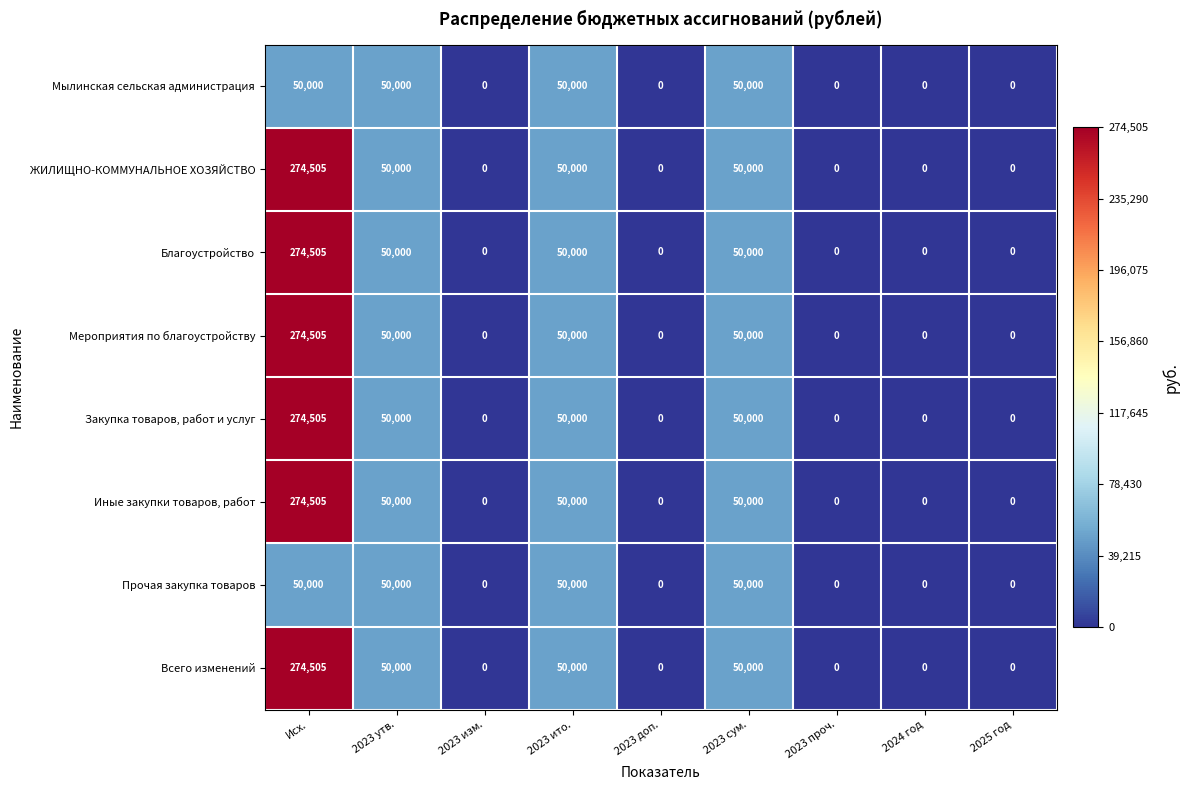

What is the average value of the Мероприятия по благоустройству series?

47167